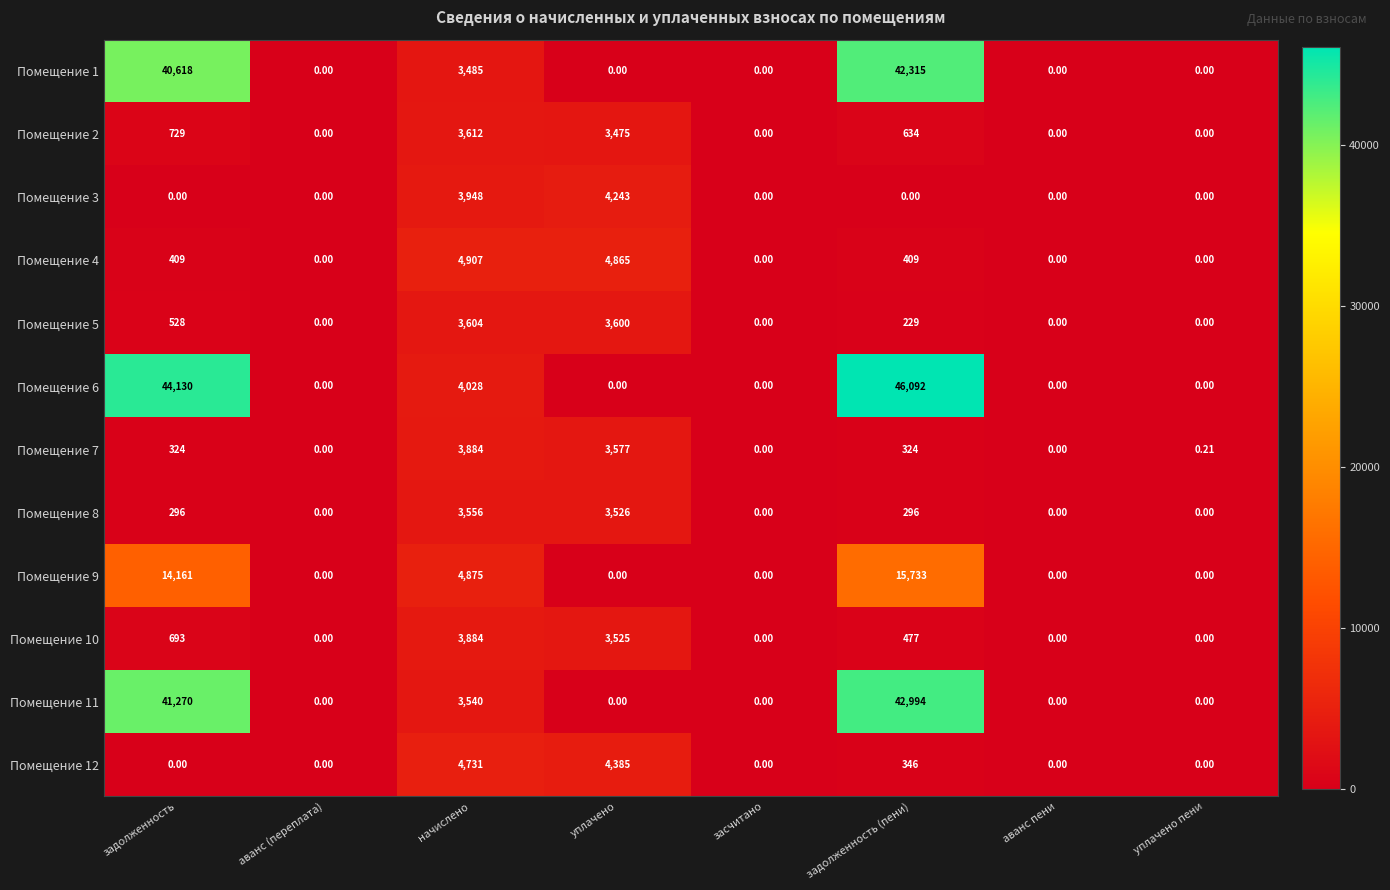

Count the number of data series in this chart.

12